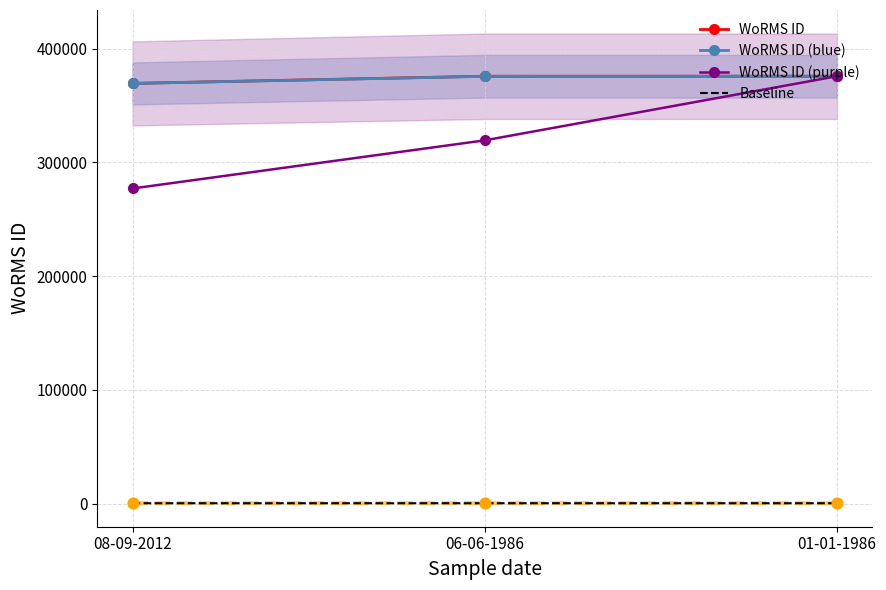

What is the total value across all series at 01-01-1986?

1127472.7